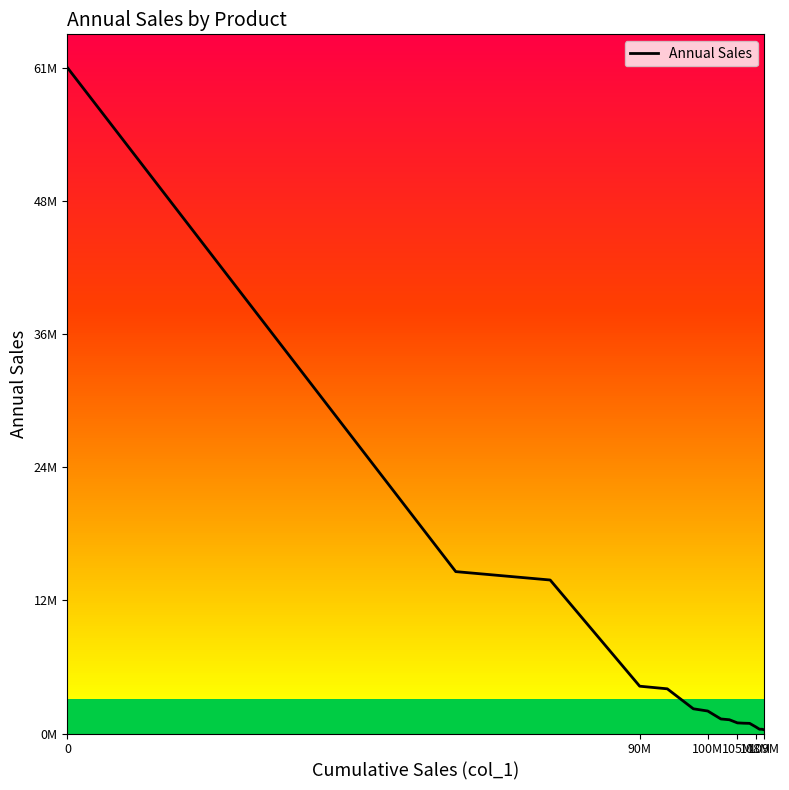

Does the chart display data point markers on the line(s)?

No